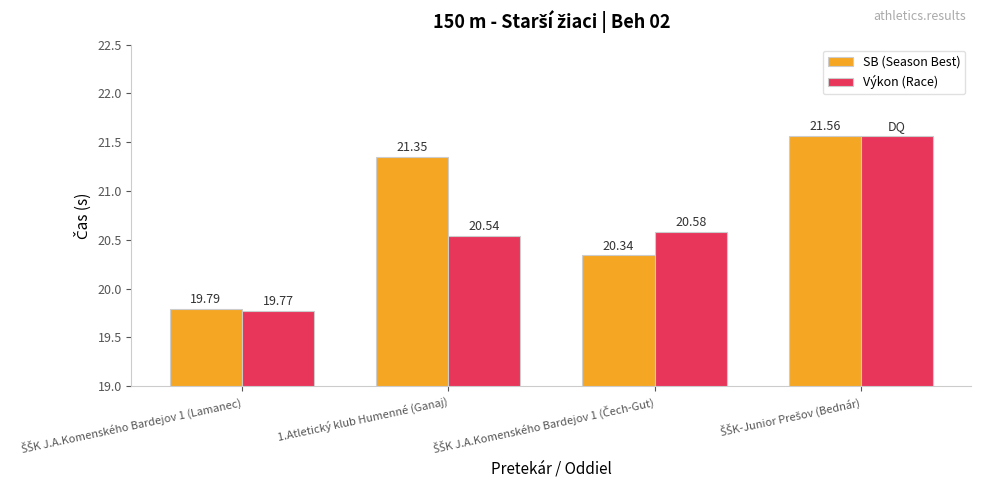

What is the label of the 3rd bar from the right?

1.Atletický klub Humenné (Ganaj)